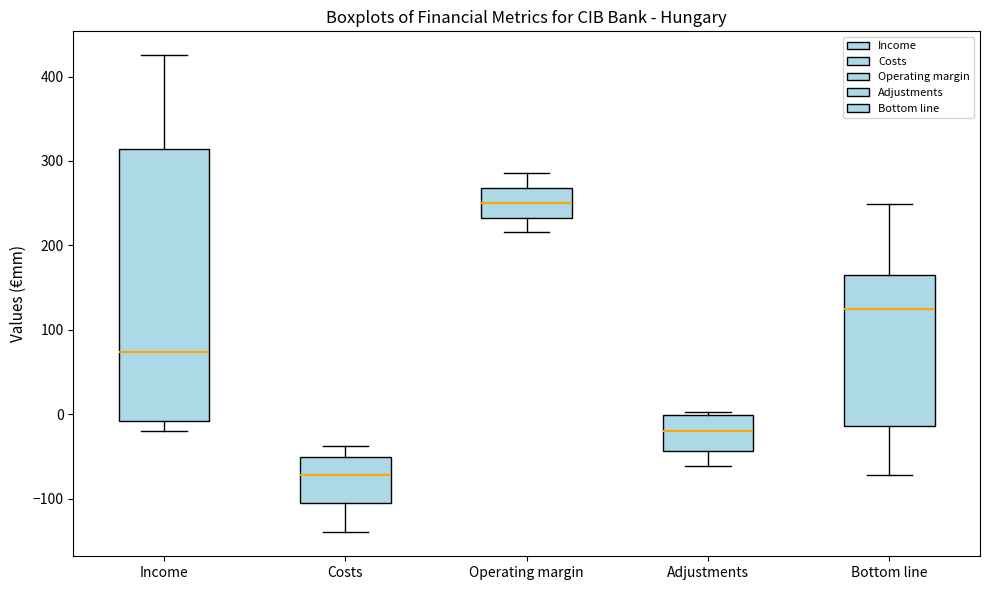

Where does the median line of the box for Operating margin sit on the y-axis? The values are not printed on the chart, so give them approximately, as read against the axis.

250